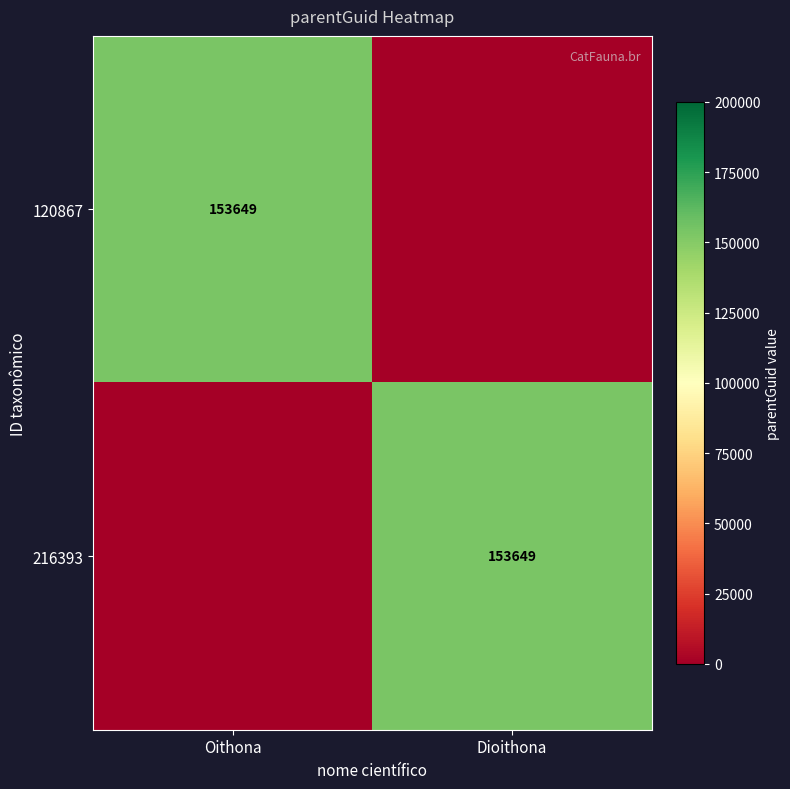

True or false: 216393 has a value of 88855 at Dioithona.

False